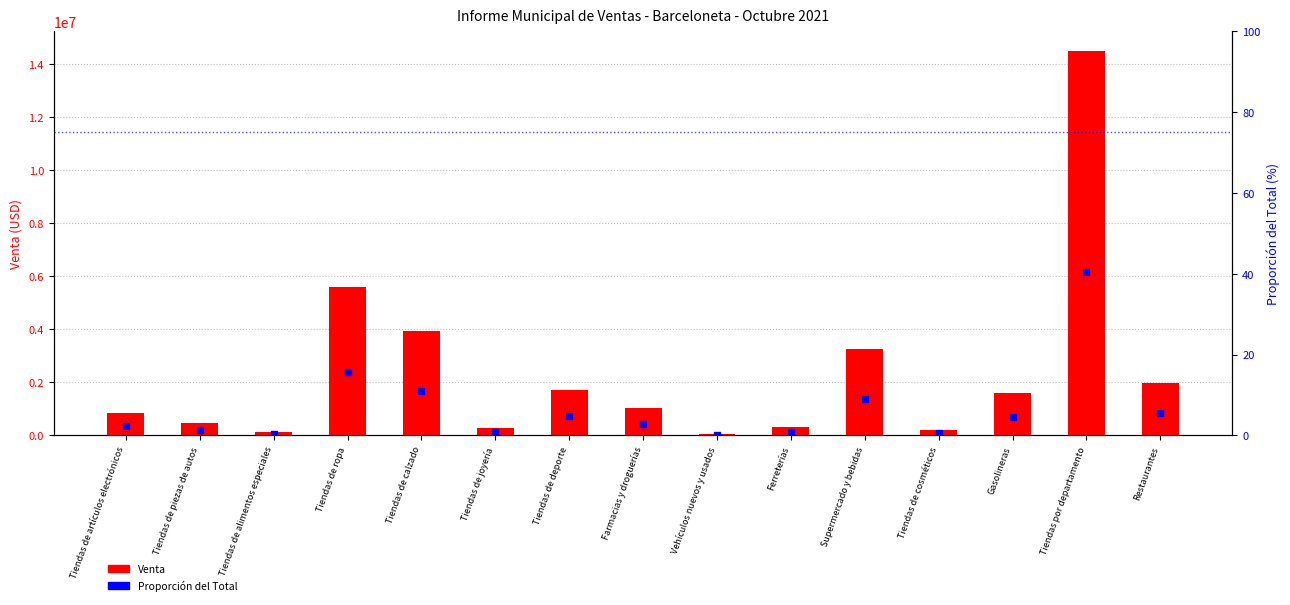

Is the value of Proporción del Total (%) at Tiendas de piezas de autos greater than the value of Venta at Tiendas por departamento?

No